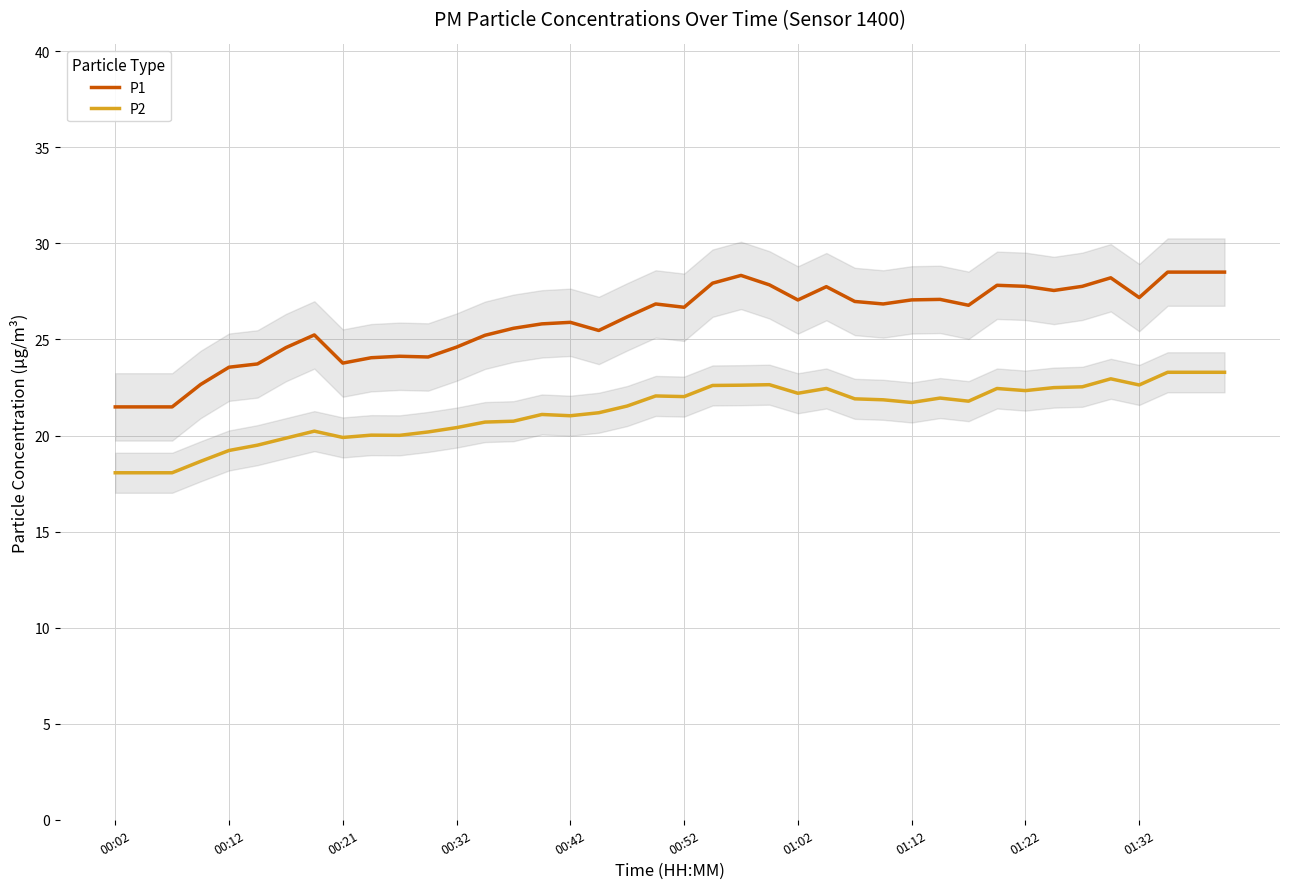

In P1, how many points are higher than both neighbors (excluding endpoints)?

9